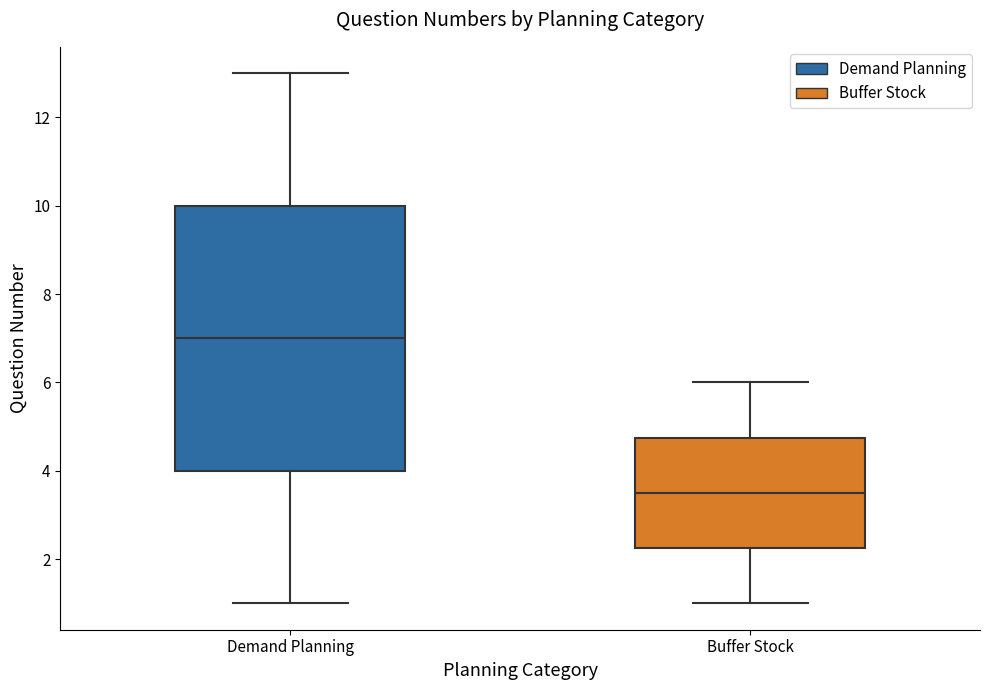

Which box's median line is the lowest?

Buffer Stock